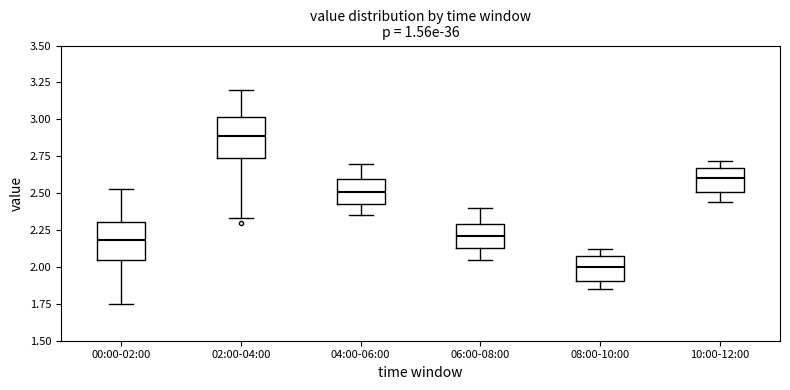

Reading left to right, transcribe this box plot: for each box, give where its median line is, the range the box spans, and where its two whiskers end, as read against the y-axis. The values are not printed on the chart, so give them approximately, as read against the axis.

00:00-02:00: median 2.20, box 2.05 to 2.30, whiskers 1.75 to 2.55
02:00-04:00: median 2.90, box 2.75 to 3.00, whiskers 2.35 to 3.20
04:00-06:00: median 2.50, box 2.45 to 2.60, whiskers 2.35 to 2.70
06:00-08:00: median 2.20, box 2.15 to 2.30, whiskers 2.05 to 2.40
08:00-10:00: median 2.00, box 1.90 to 2.05, whiskers 1.85 to 2.10
10:00-12:00: median 2.60, box 2.50 to 2.65, whiskers 2.45 to 2.70